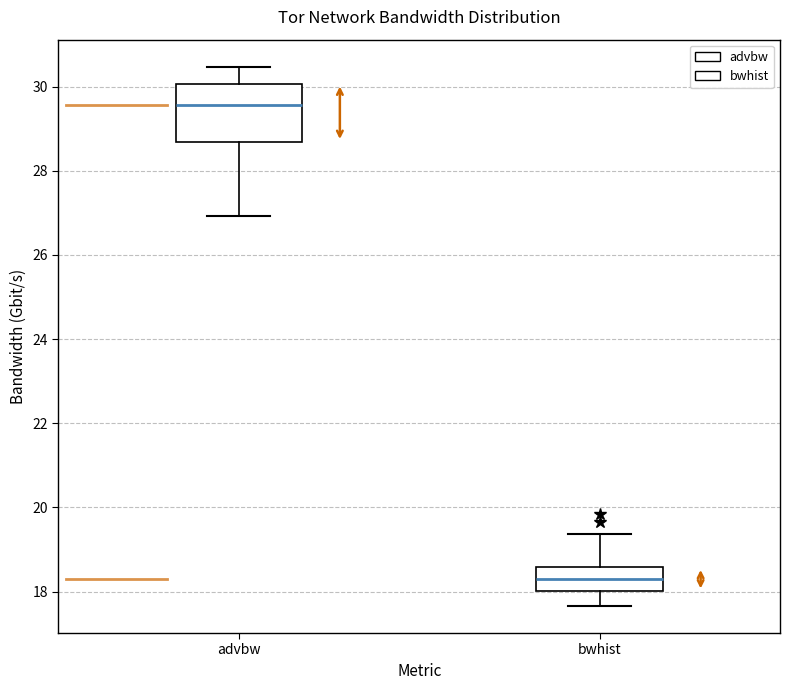

Which box is the tallest, from its lower edge to its upper edge?

advbw